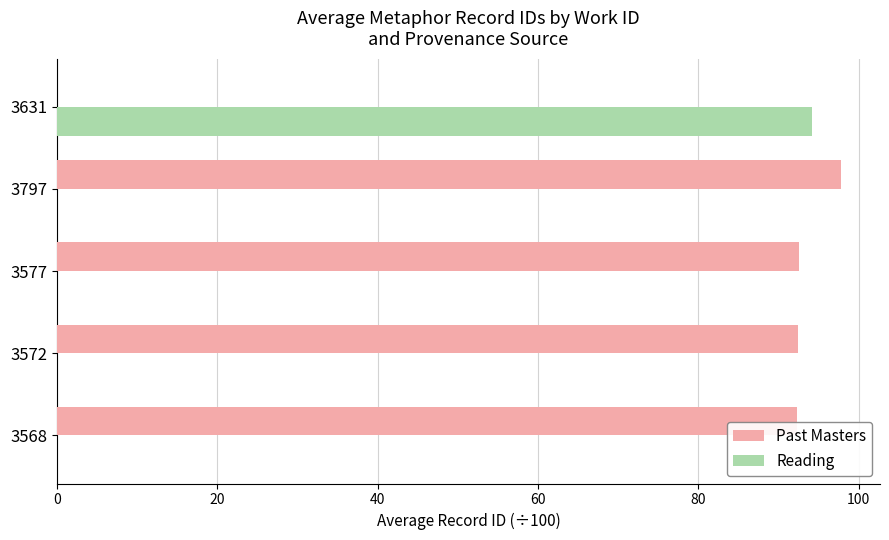

Which series has the largest total across all categories?

Past Masters